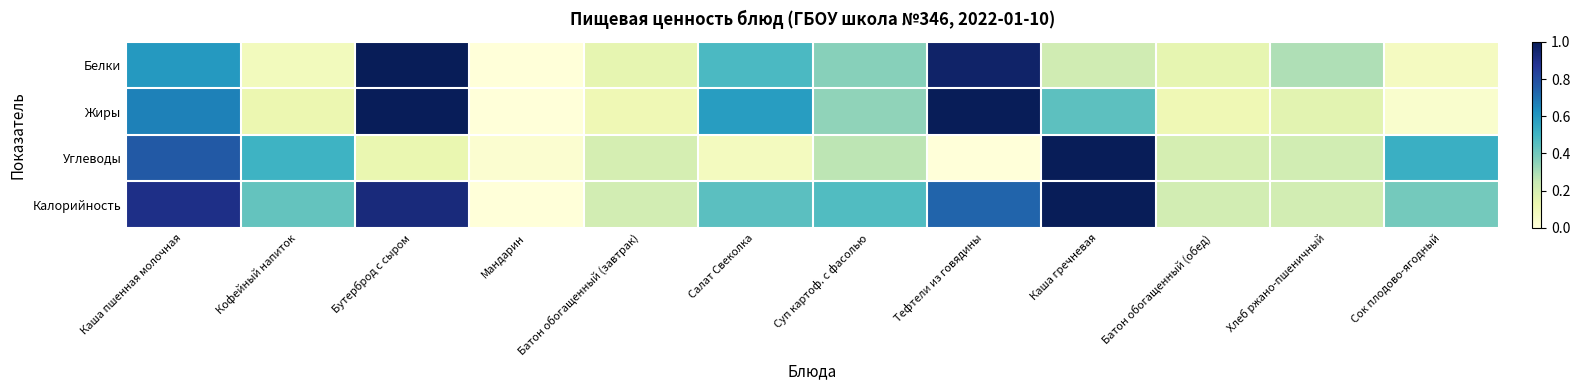

What is the spread (max minus min) of values at Каша пшенная молочная?

0.3